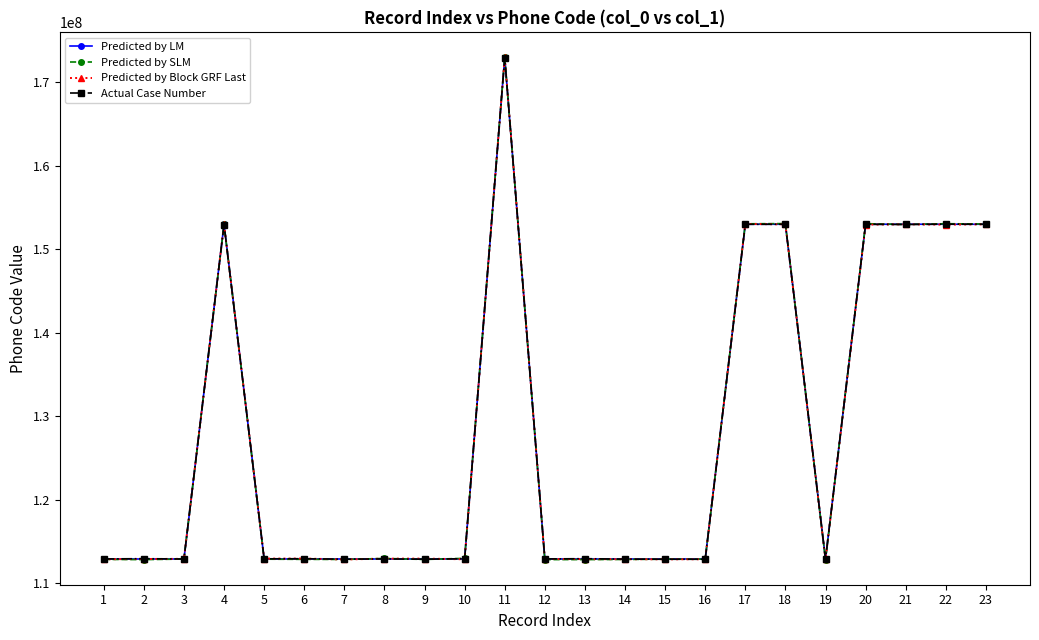

At how many categories does at least one series exceed 125939356?

8